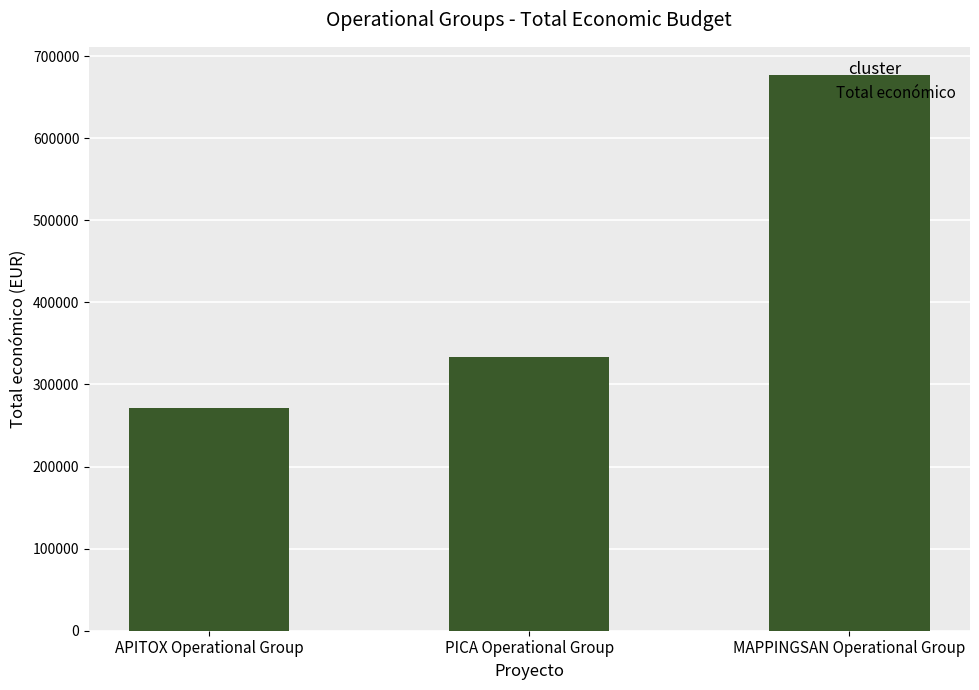

What is the change in value from APITOX Operational Group to PICA Operational Group?

+61449